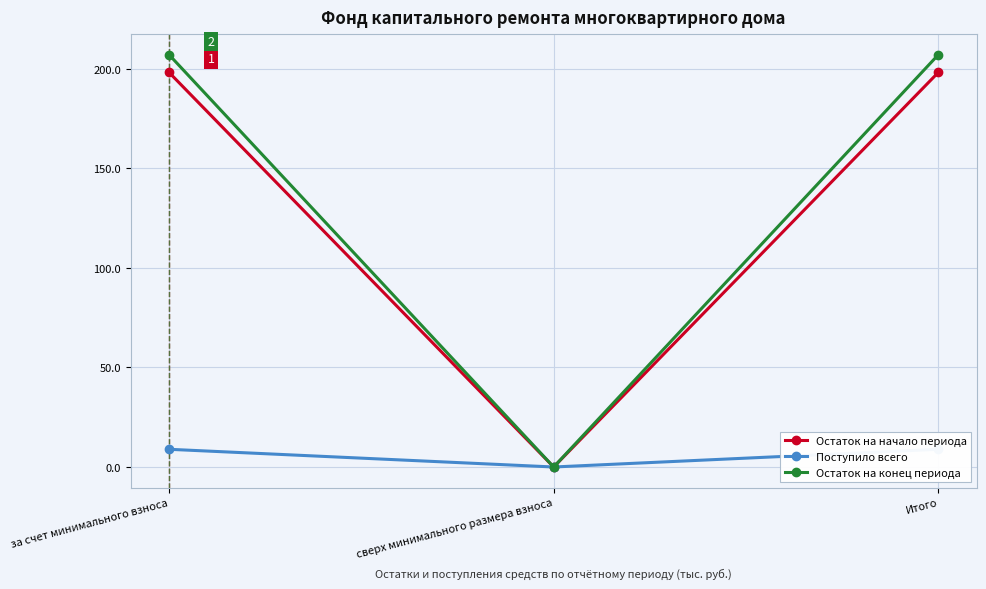

How many values in the Остаток на конец периода series are below 206?

1